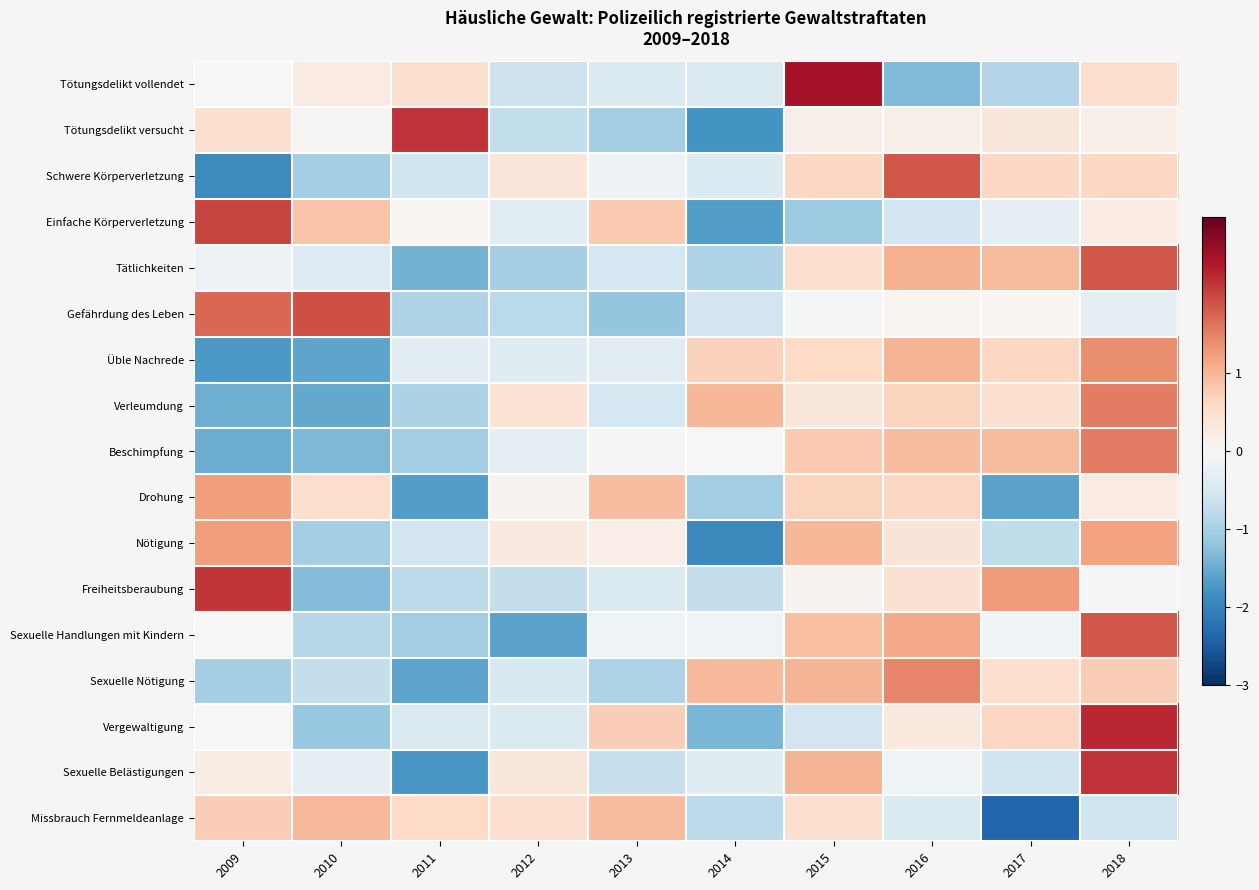

What is the smallest value displayed?

-2.4